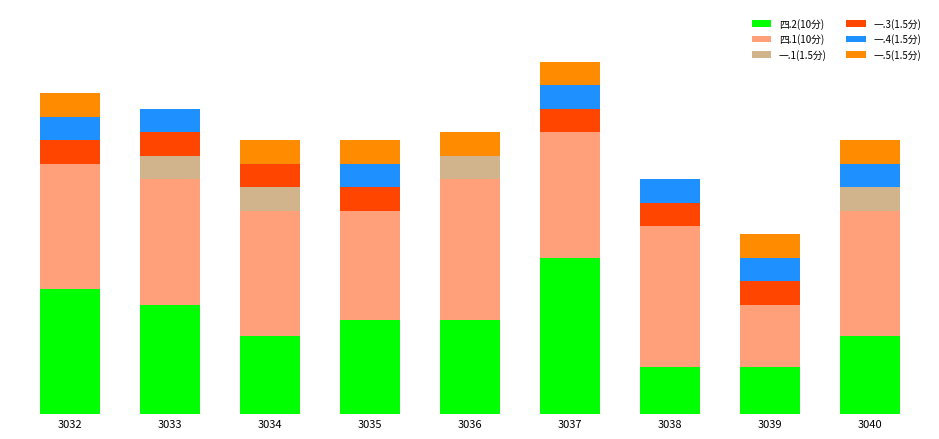

Does the chart contain stacked bars?

Yes